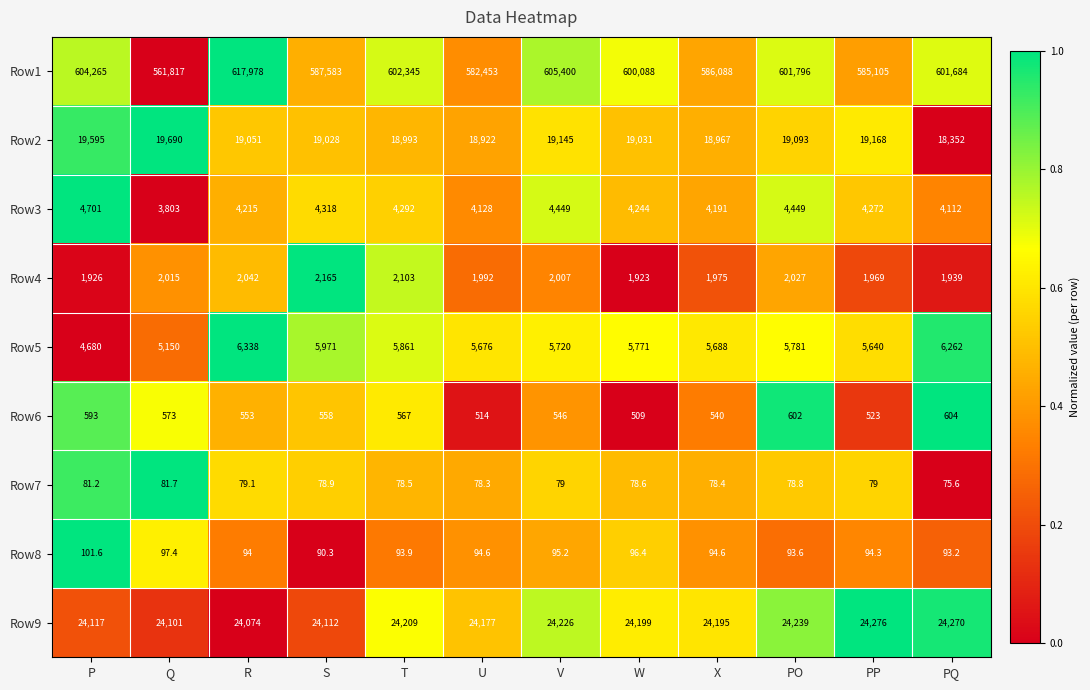

Rank the series by their maximum value, from highest to lowest.

Row1, Row9, Row2, Row5, Row3, Row4, Row6, Row8, Row7